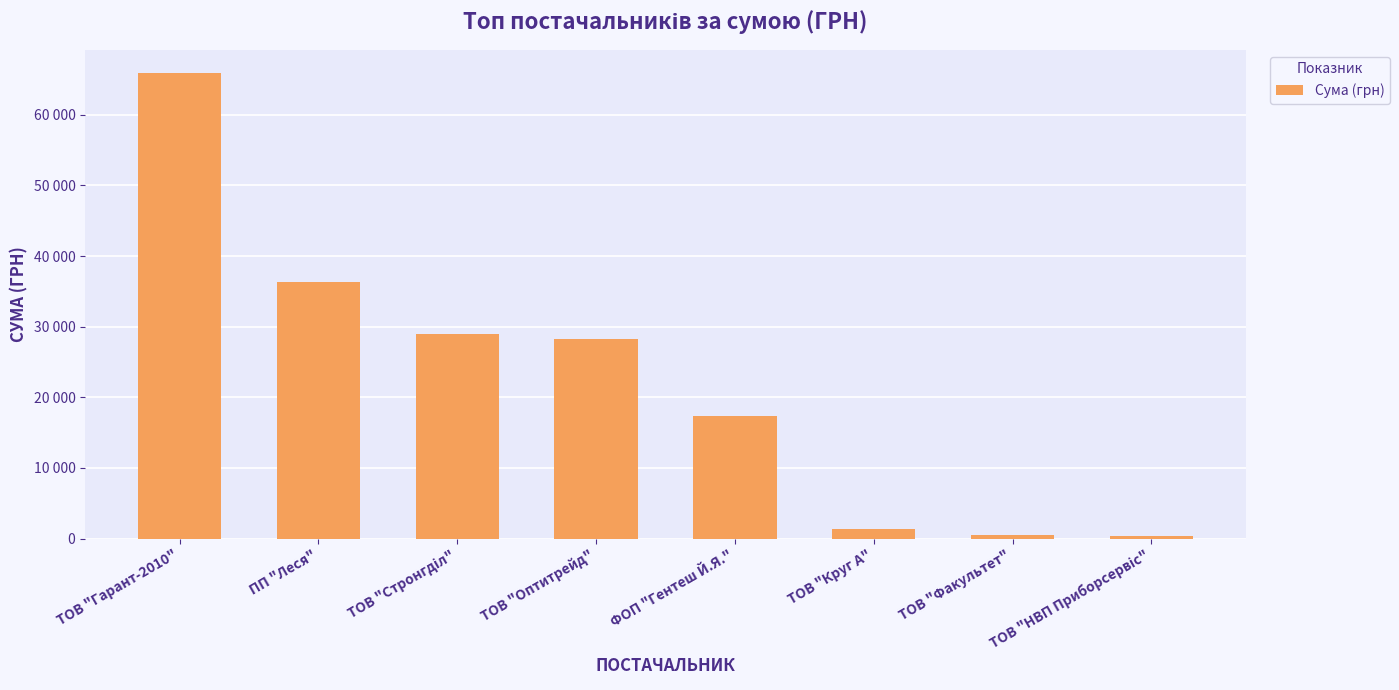

Where is the data nearest to the value 33153?

ПП "Леся"